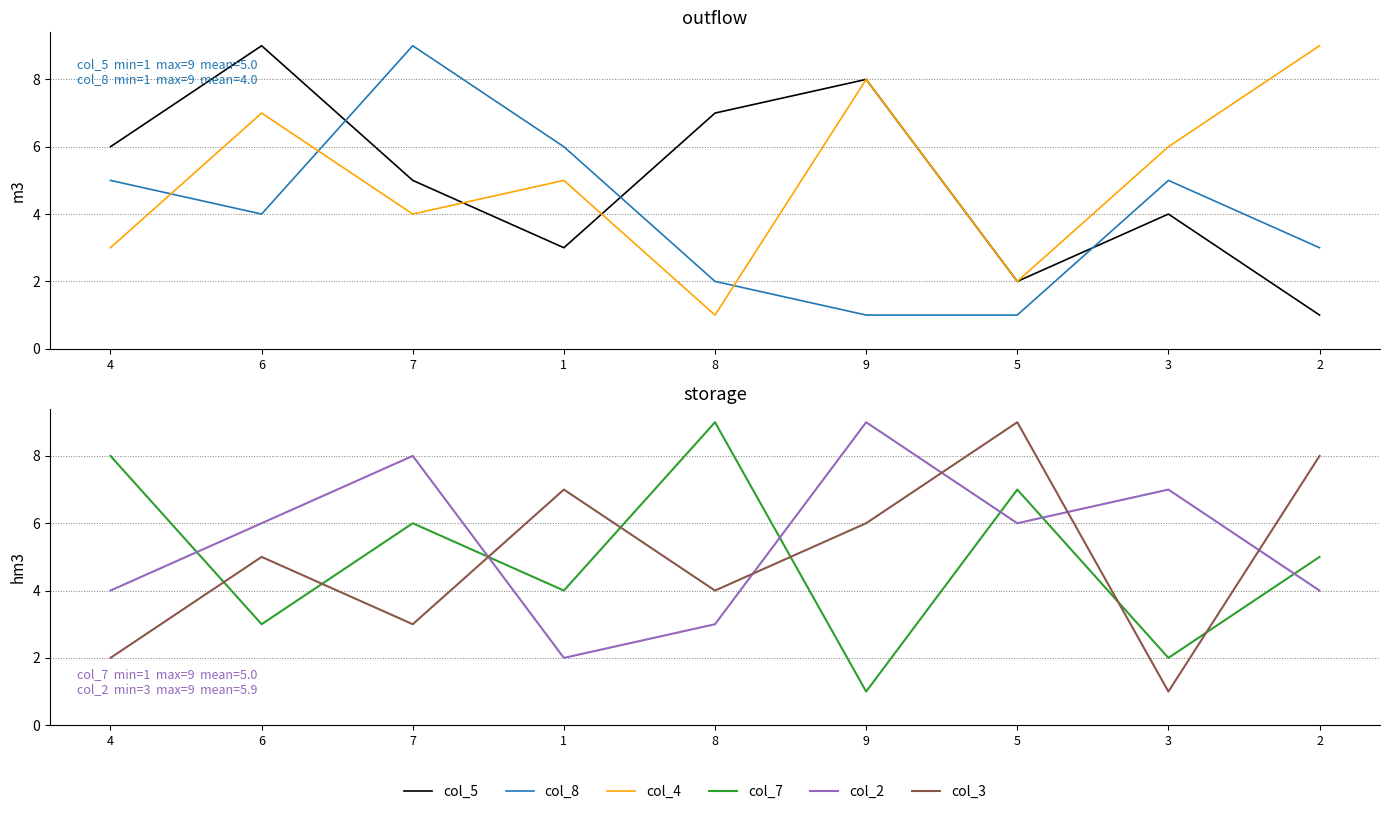

Count the col_3 values in the range 3 to 7.

5